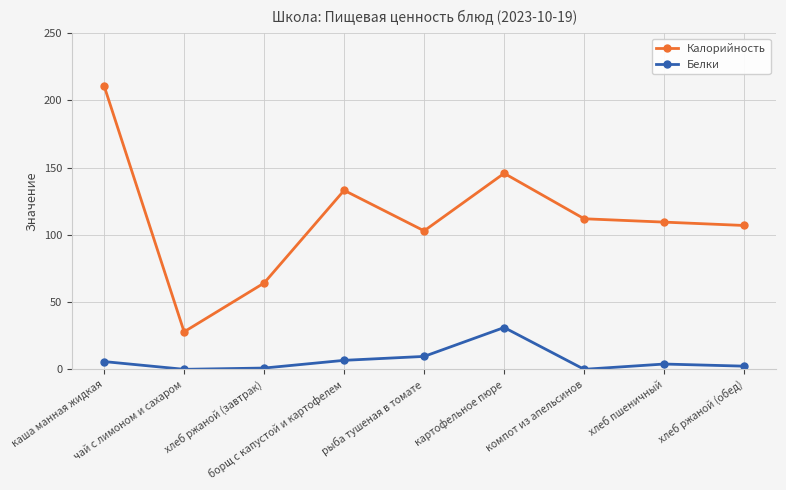

Is the value of Калорийность at рыба тушеная в томате greater than the value of Белки at картофельное пюре?

Yes